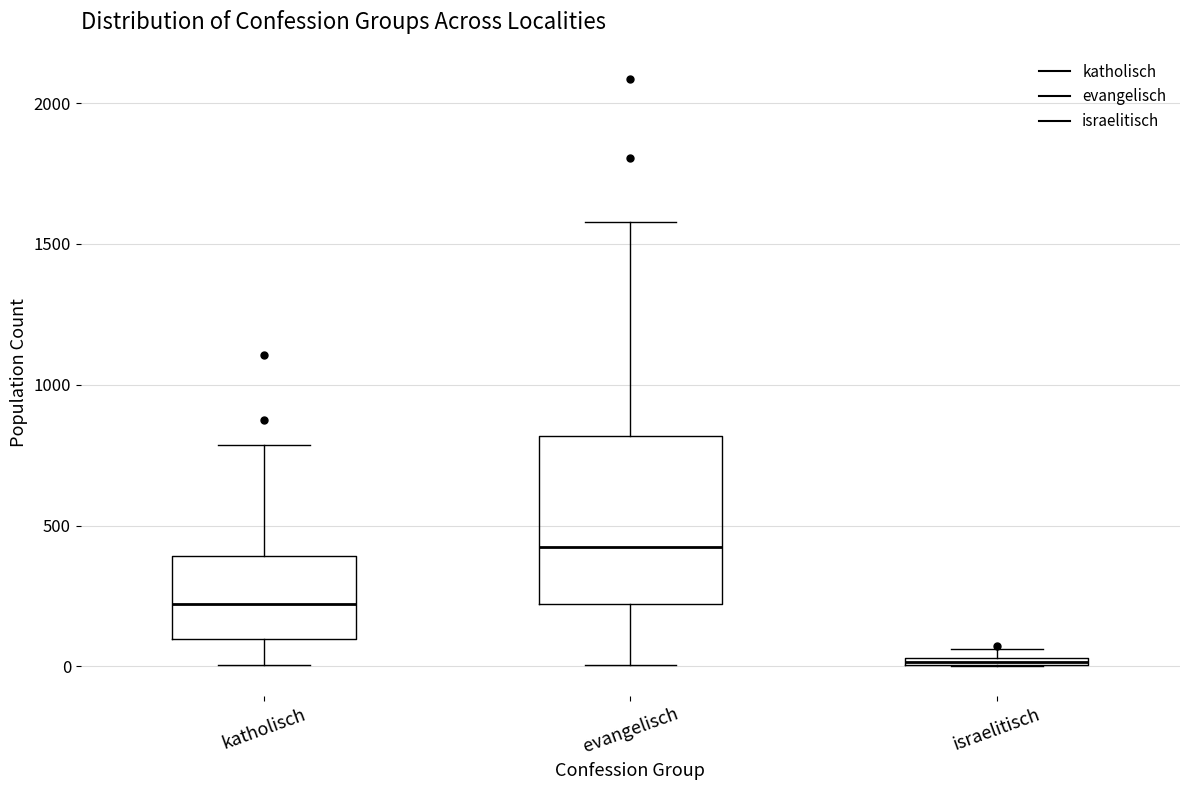

Which box's median line is the lowest?

israelitisch